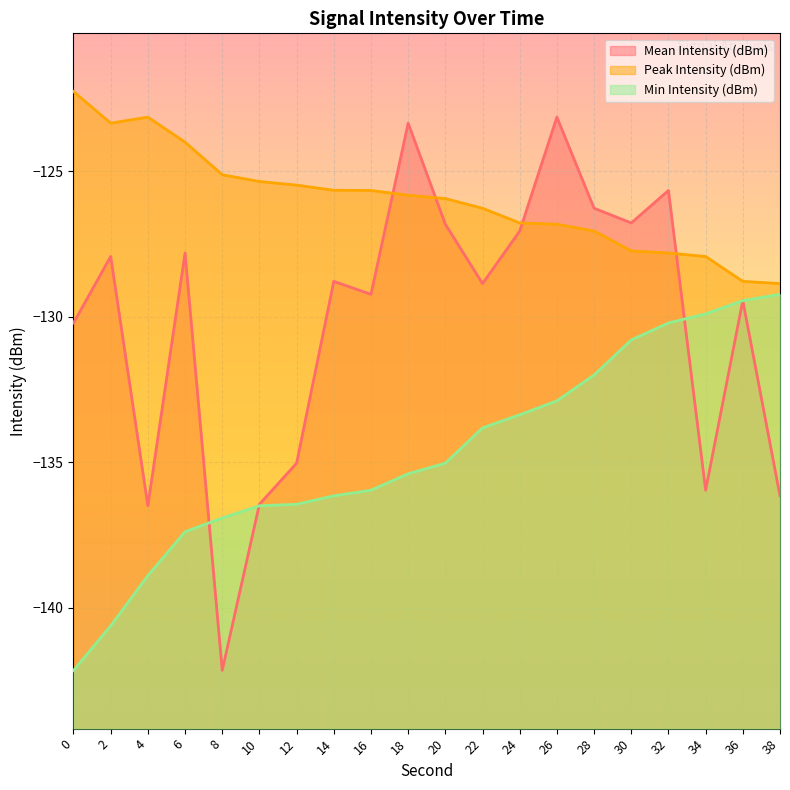

How many lines are shown in the chart?

3